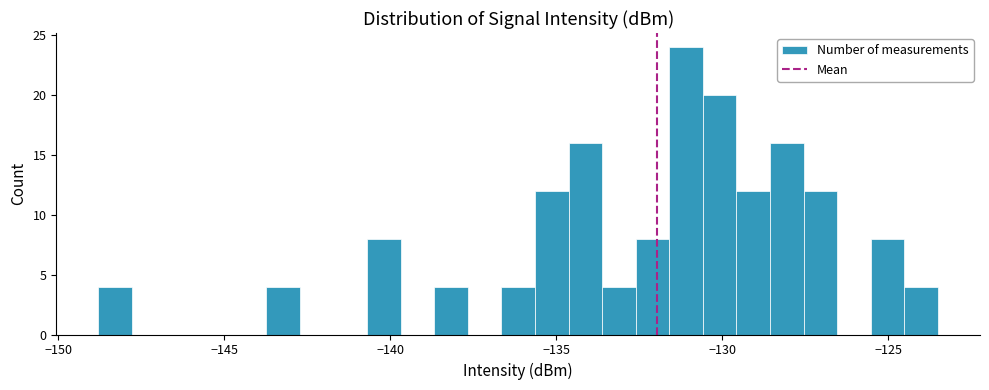

Around what value on the x-axis is the tallest bar? Give the approximate position of its centre, as read against the axis.

-131.0